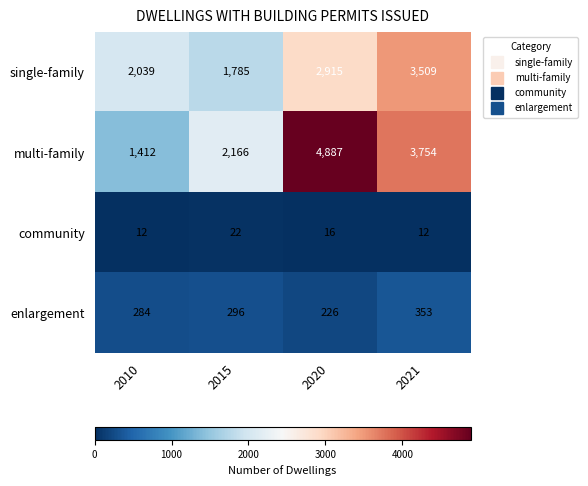

What is the greatest value displayed?

4887